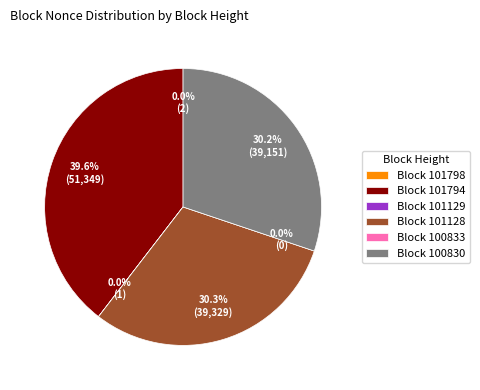

Is there any slice that represents more than half of the pie?

No